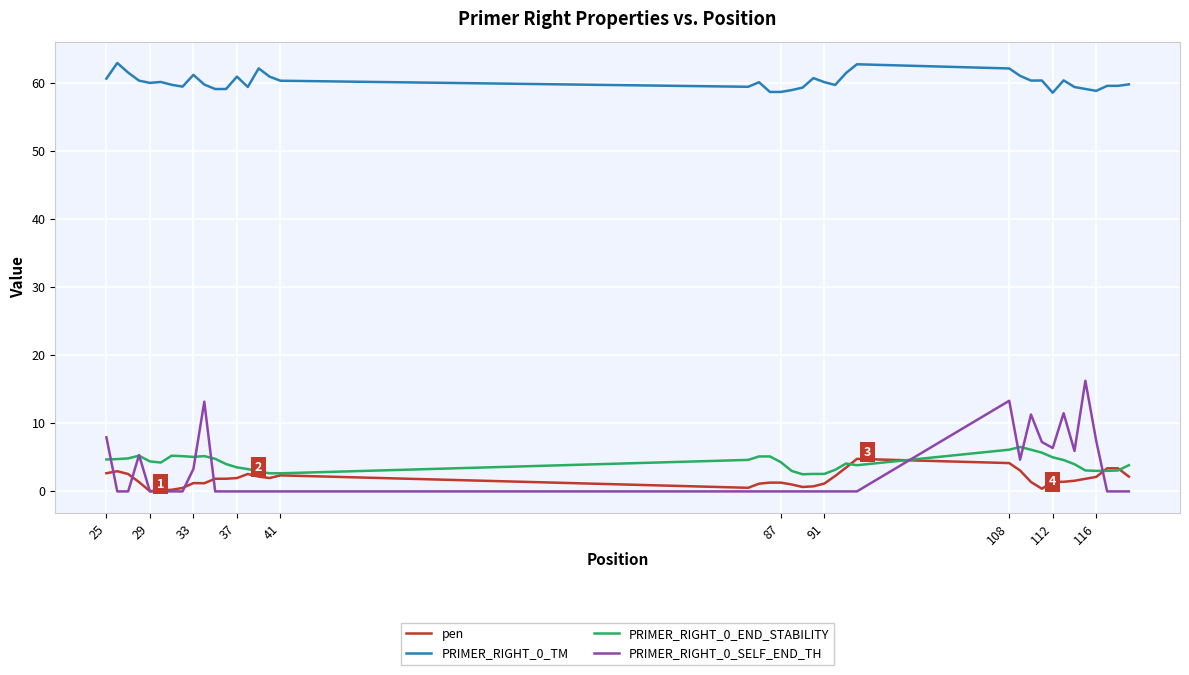

True or false: PRIMER_RIGHT_0_END_STABILITY and PRIMER_RIGHT_0_SELF_END_TH intersect in this chart.

True